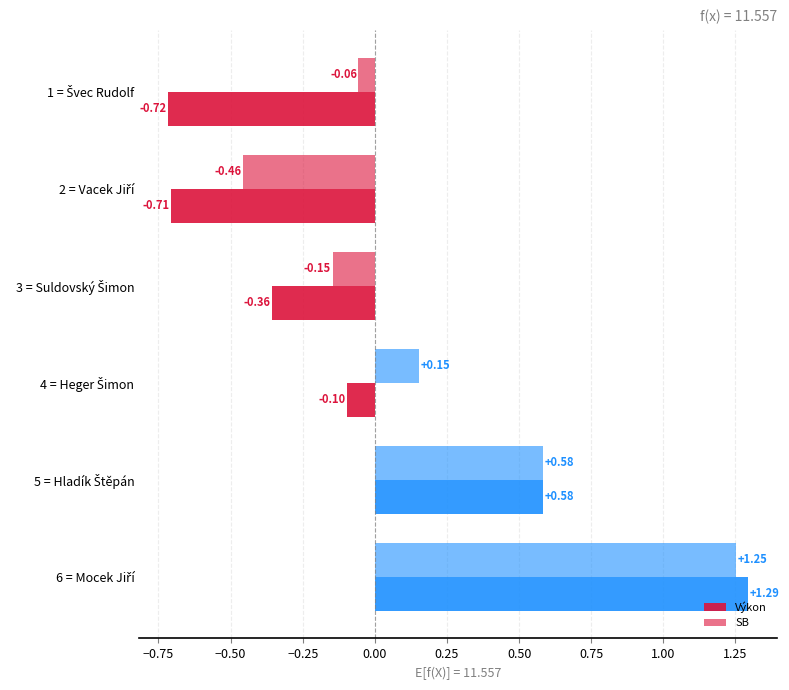

How many negative values does the Výkon series have?

4